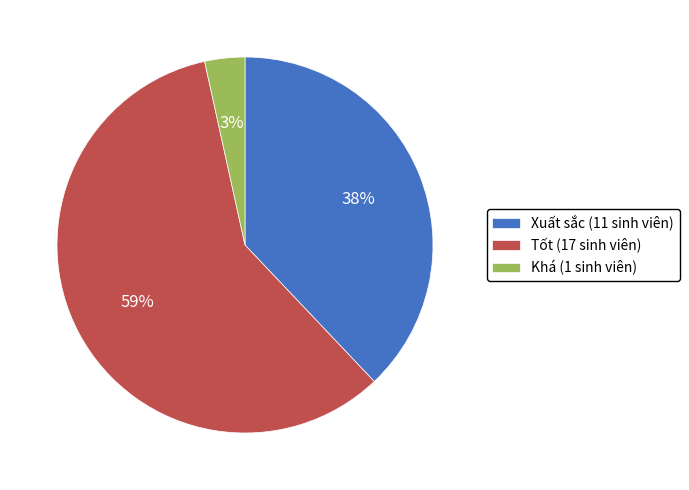

How many segments does this pie chart have?

3